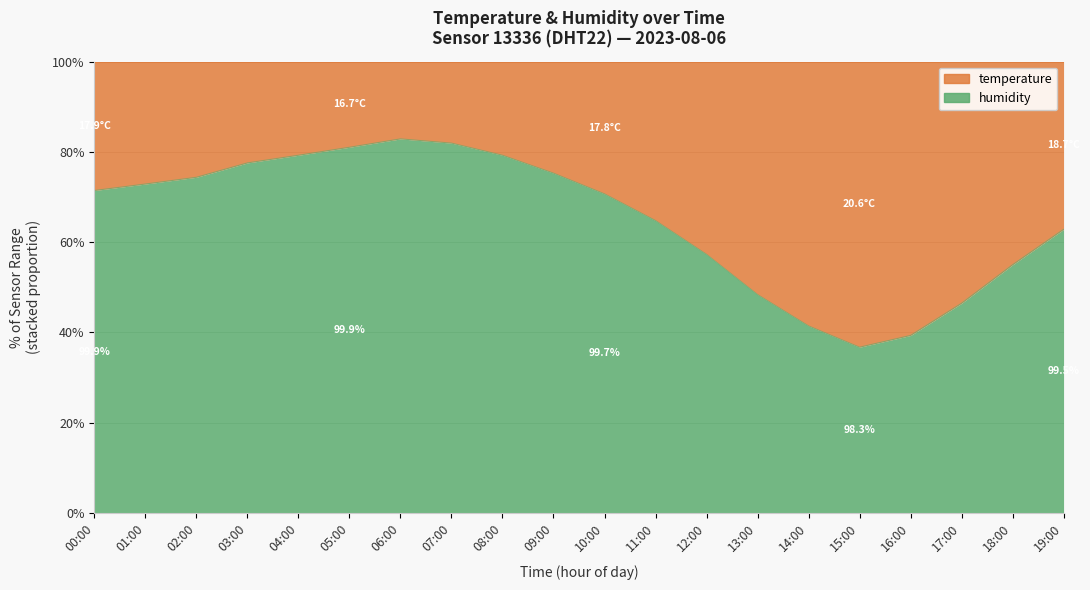

What is the smallest value displayed?

36.7